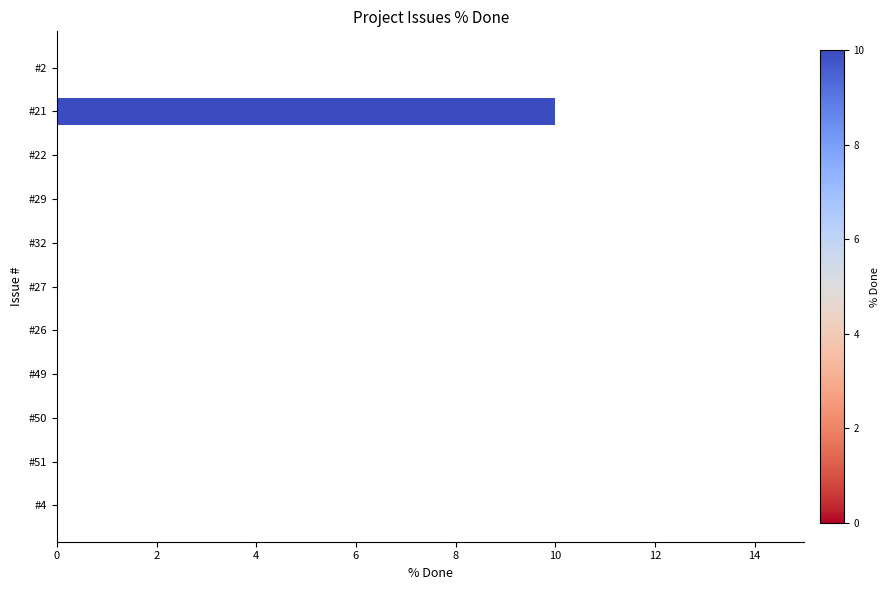

Reading top to bottom, what are all the values shown in this chart?

#2=0	#21=10	#22=0	#29=0	#32=0	#27=0	#26=0	#49=0	#50=0	#51=0	#4=0